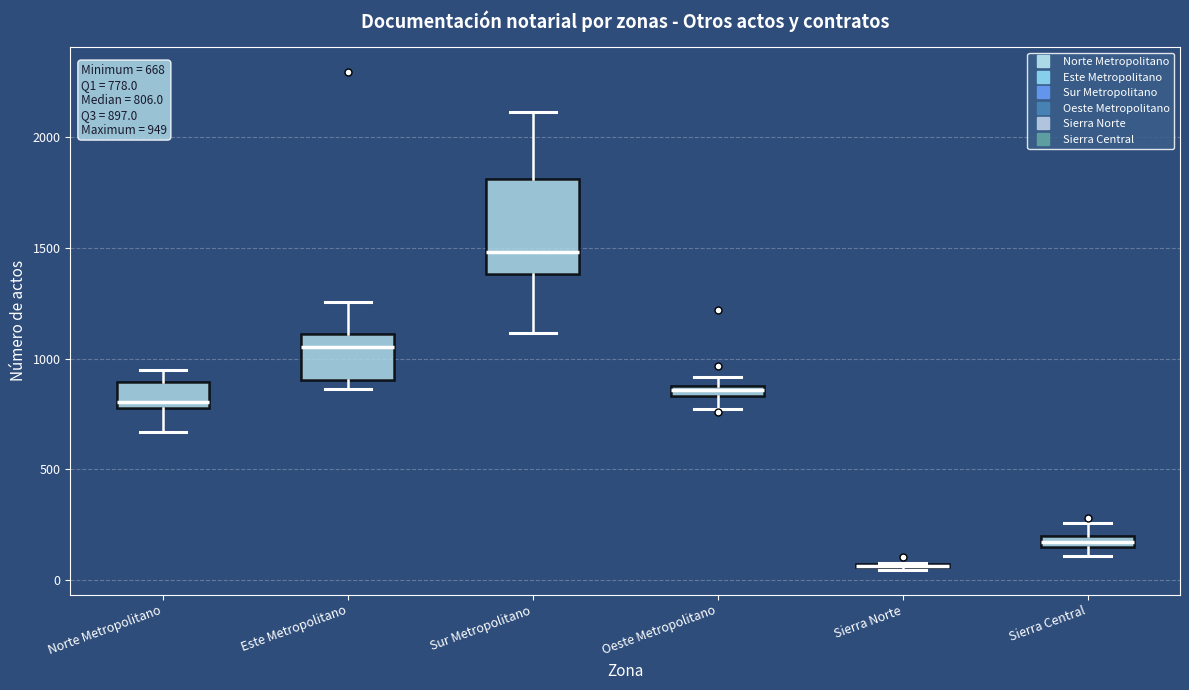

Which box is the tallest, from its lower edge to its upper edge?

Sur Metropolitano